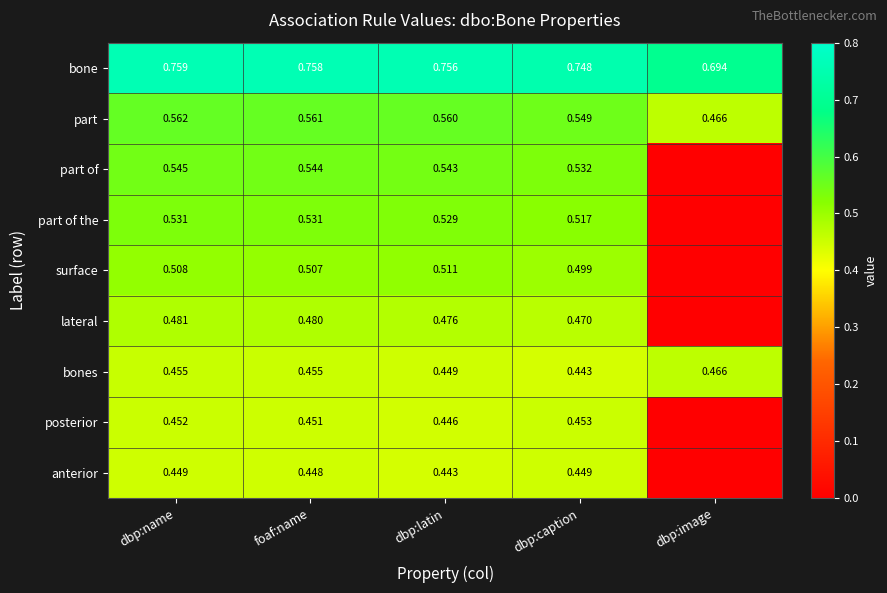

Rank the series at dbp:latin from lowest to highest value.

anterior, posterior, bones, lateral, surface, part of the, part of, part, bone